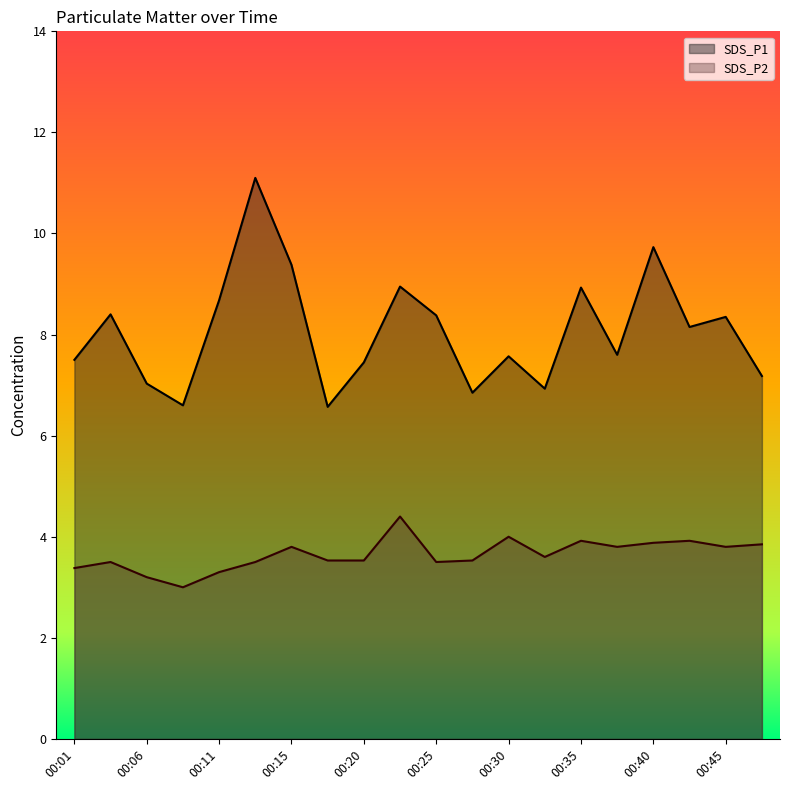

True or false: SDS_P1 and SDS_P2 intersect in this chart.

False